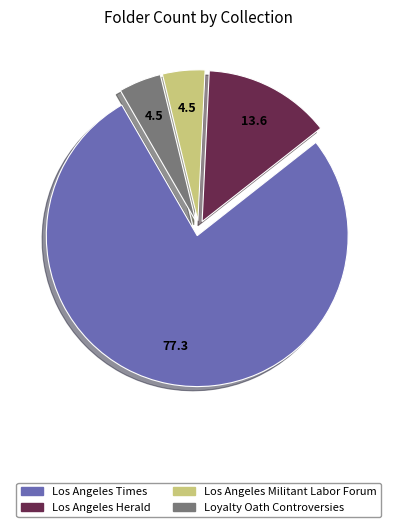

Is the sum of Loyalty Oath Controversies and Los Angeles Militant Labor Forum greater than half?

No